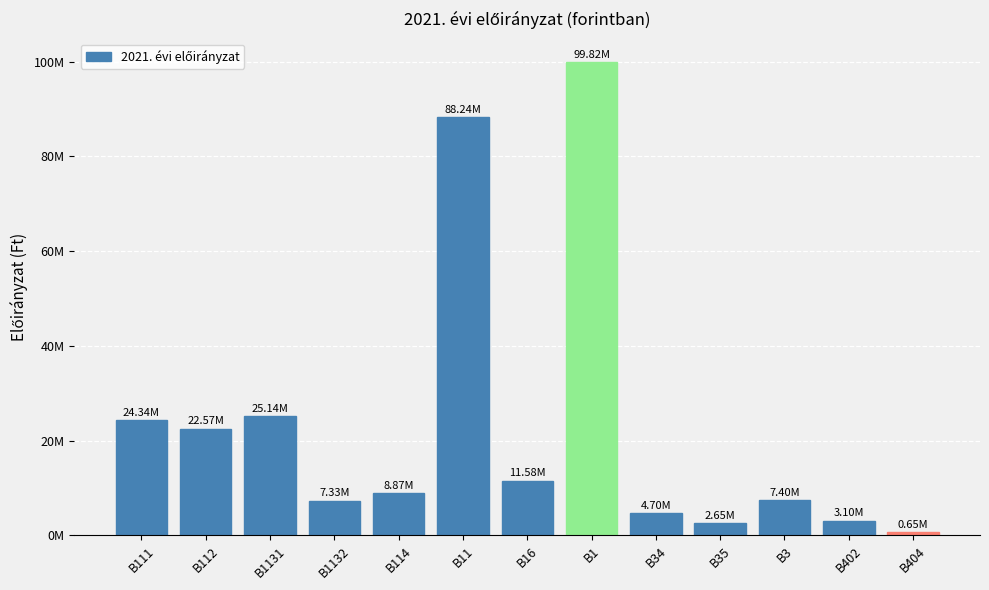

Count the number of categories in the chart.

13